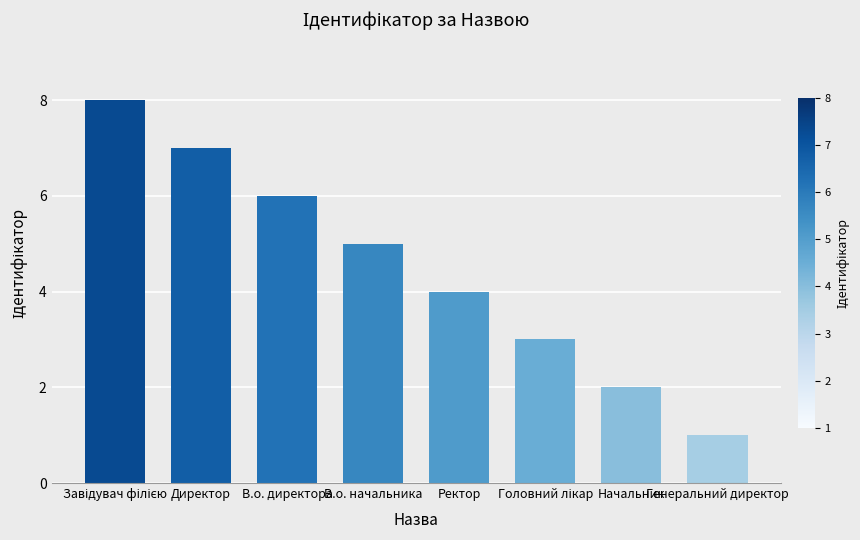

Is it true that the value at Генеральний директор is 1?

True